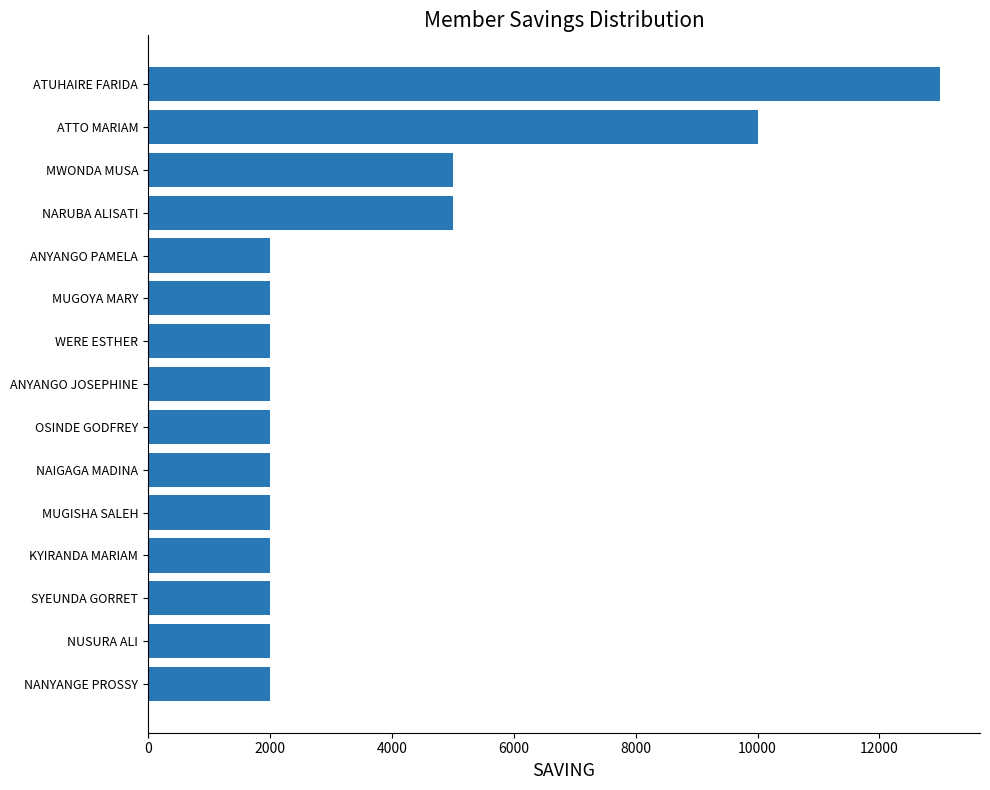

Reading top to bottom, transcribe all the data shown in this chart.

13000	10000	5000	5000	2000	2000	2000	2000	2000	2000	2000	2000	2000	2000	2000